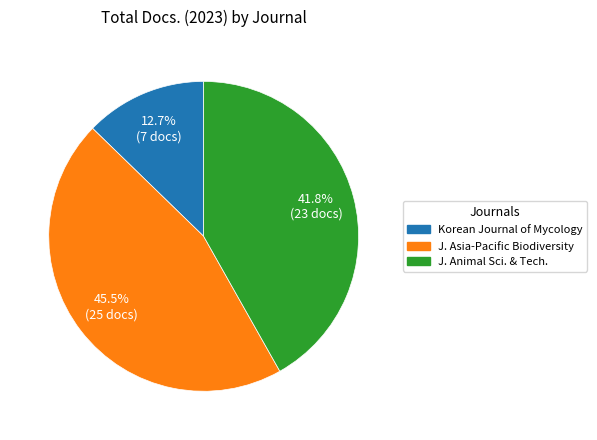

Count the number of slices in the pie.

3